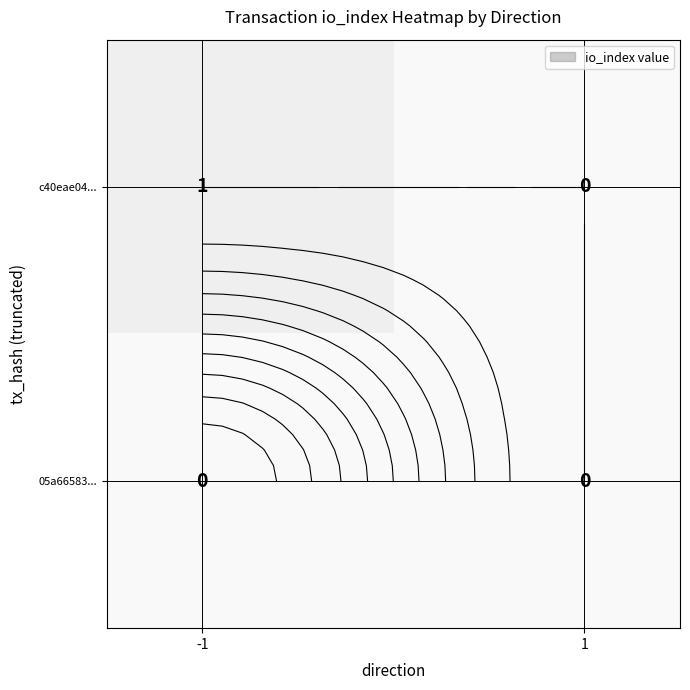

How many c40eae04... values are between 0 and 1?

2